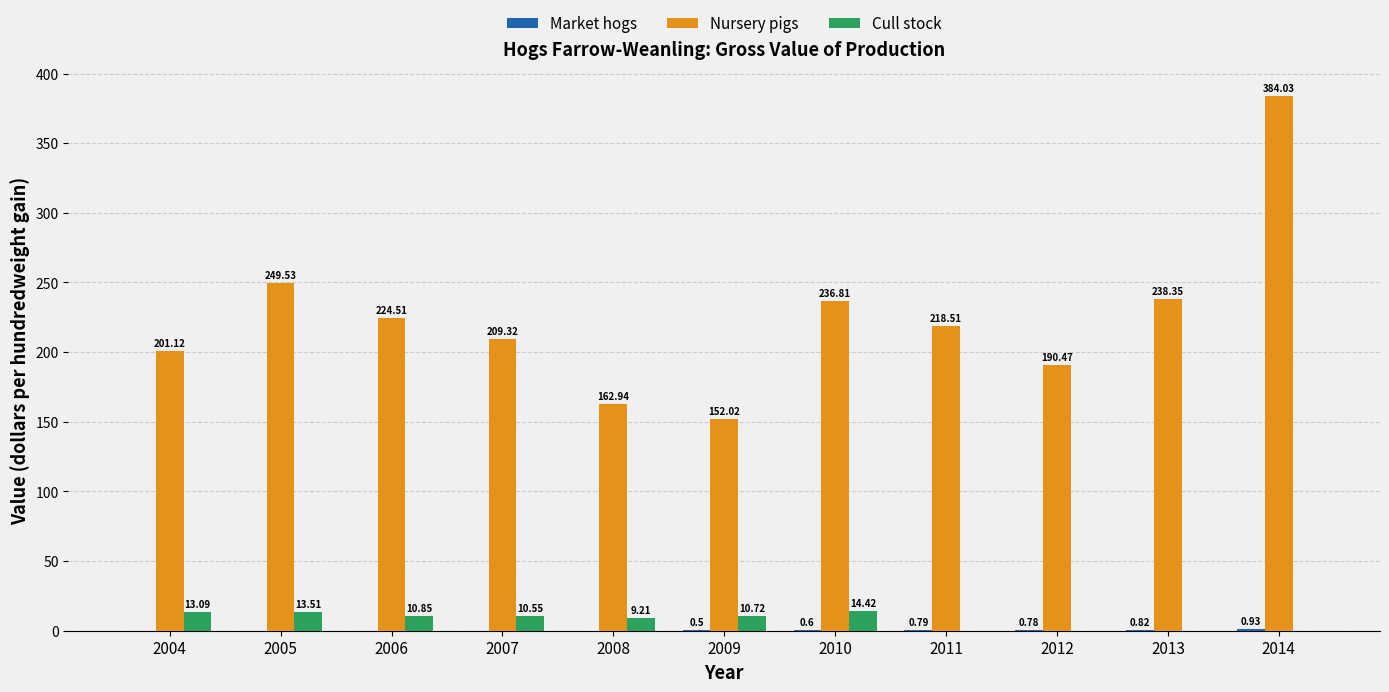

At which label is Nursery pigs closest to 268?

2005